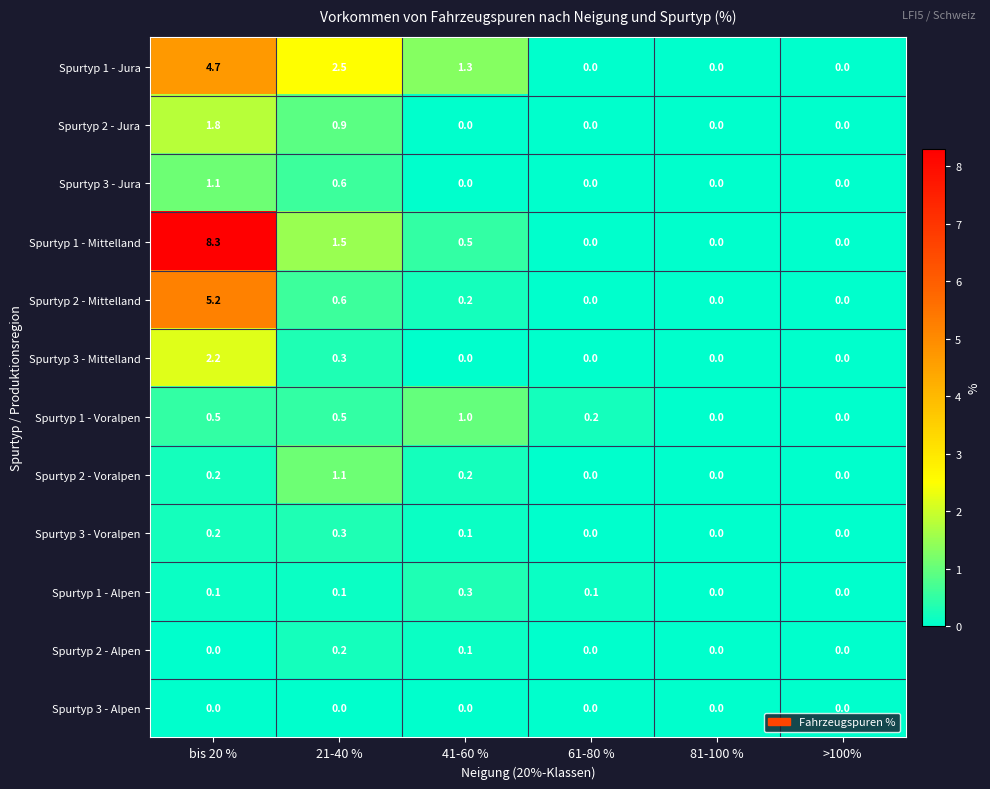

How many Spurtyp 2 - Alpen values are between 0 and 1?

6